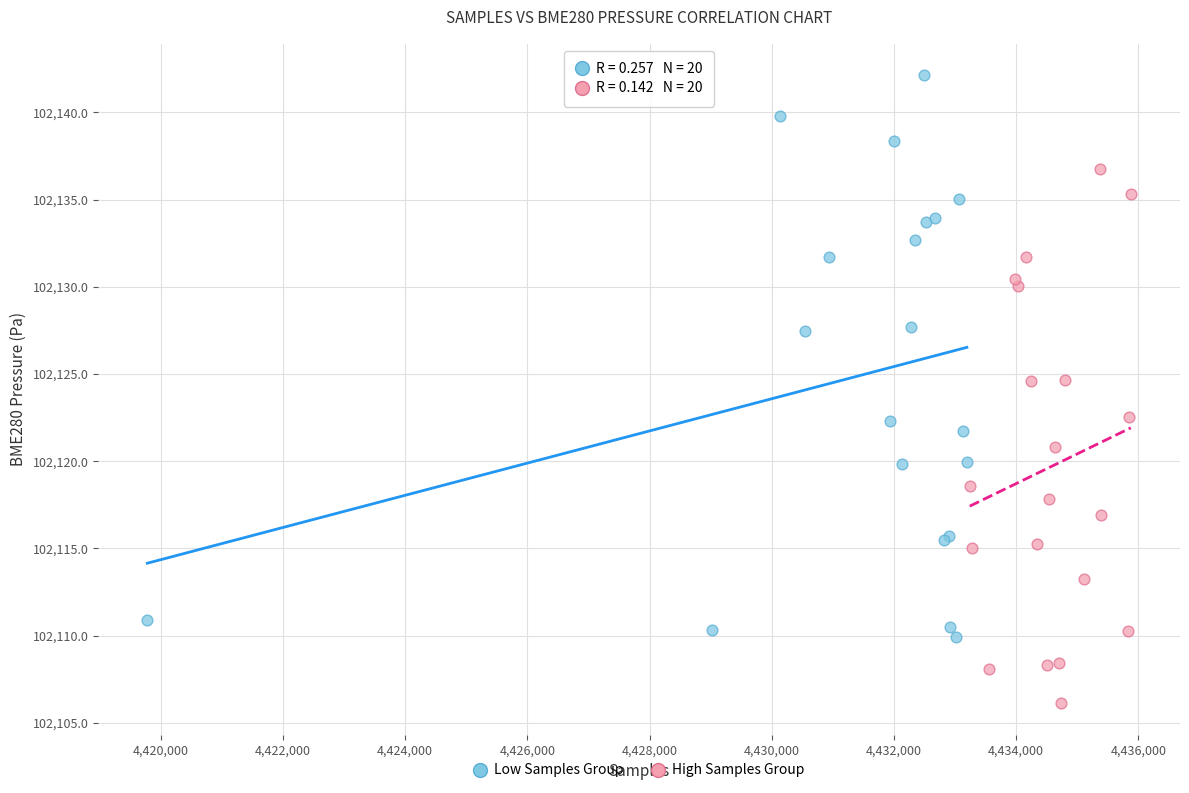

Which series reaches the minimum Y coordinate?

High Samples Group